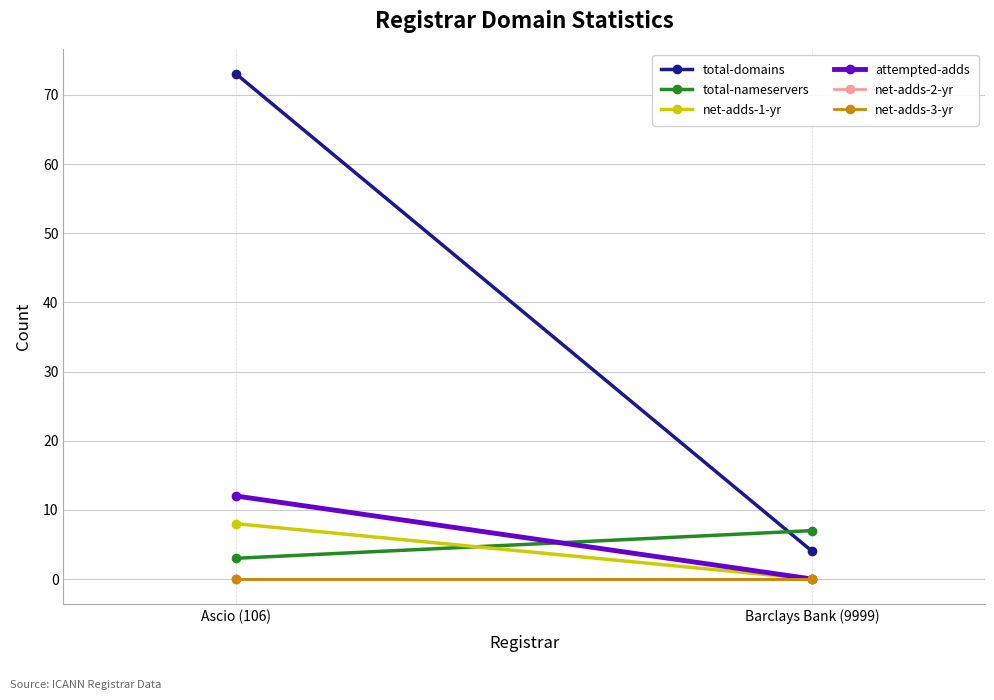

Rank the series at Barclays Bank (9999) from lowest to highest value.

net-adds-1-yr, attempted-adds, net-adds-2-yr, net-adds-3-yr, total-domains, total-nameservers